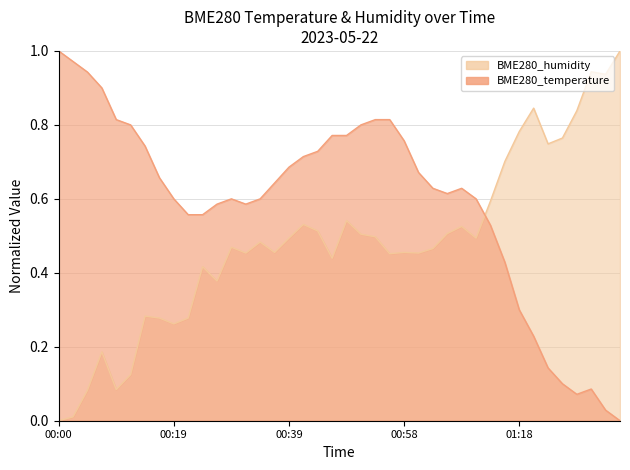

What position from the left is 00:46?

20